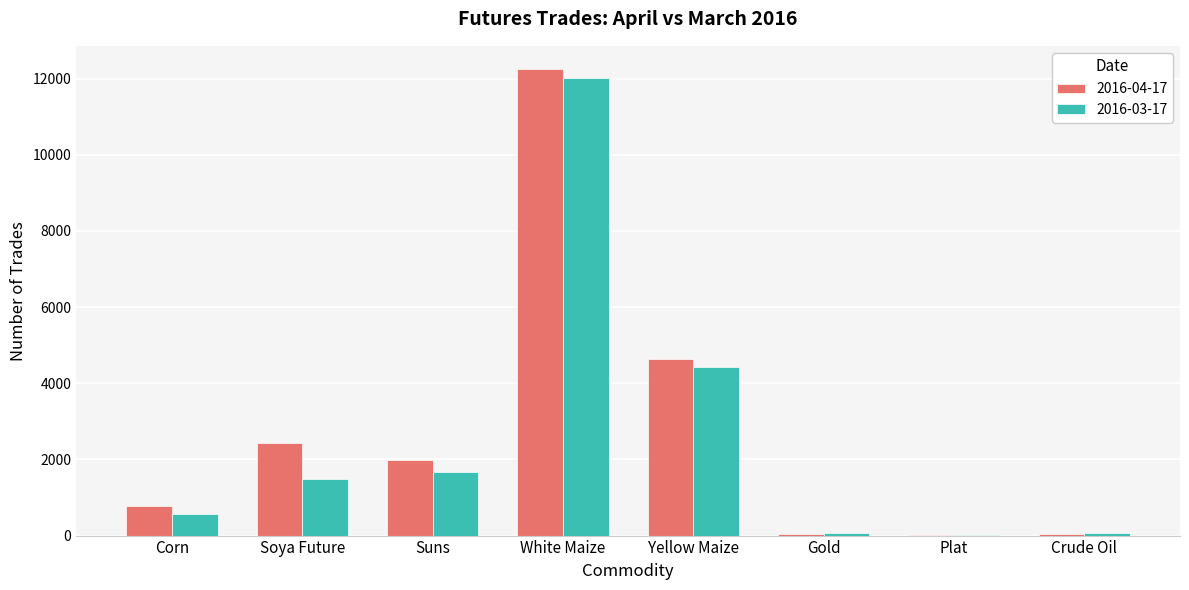

How many series are shown in this chart?

2